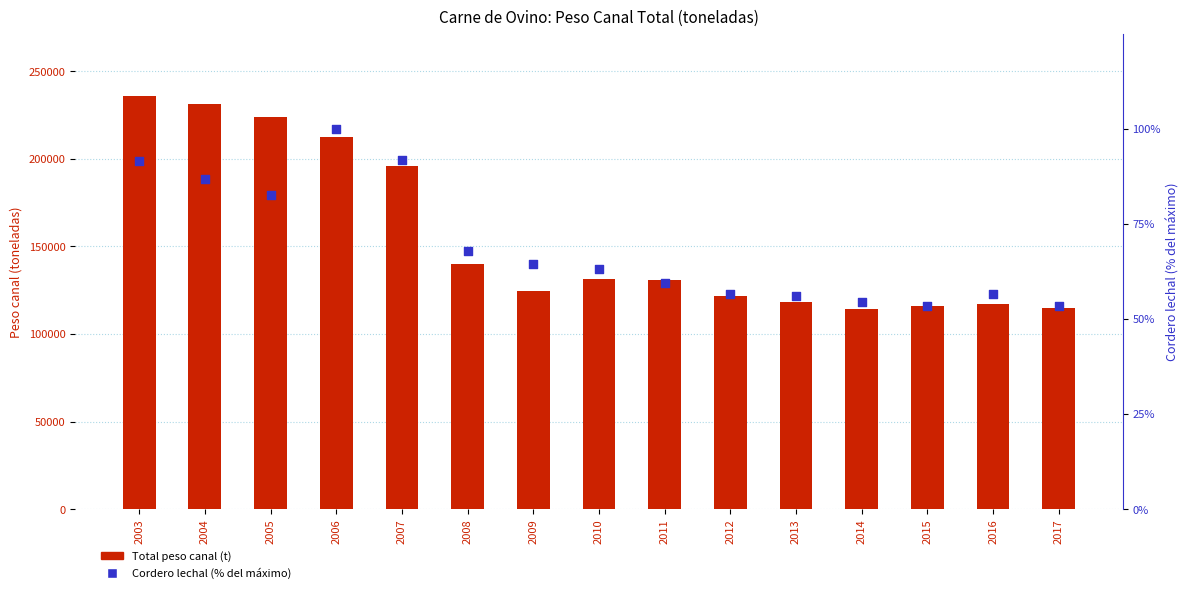

At how many categories does at least one series exceed 138362?

6